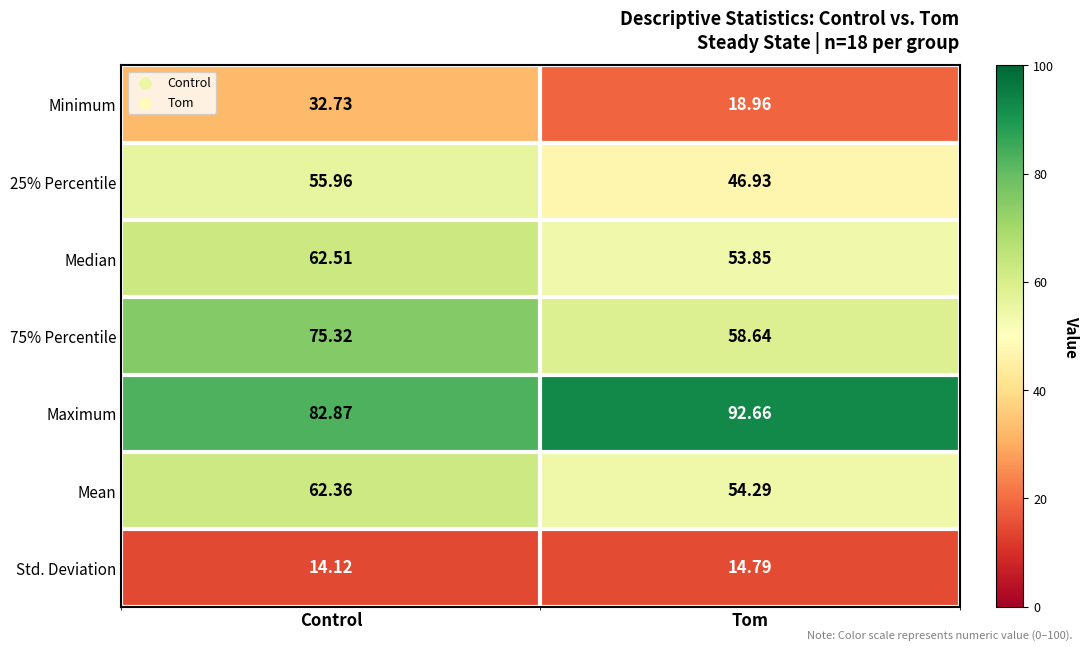

Rank the categories by Std. Deviation value from highest to lowest.

Tom, Control